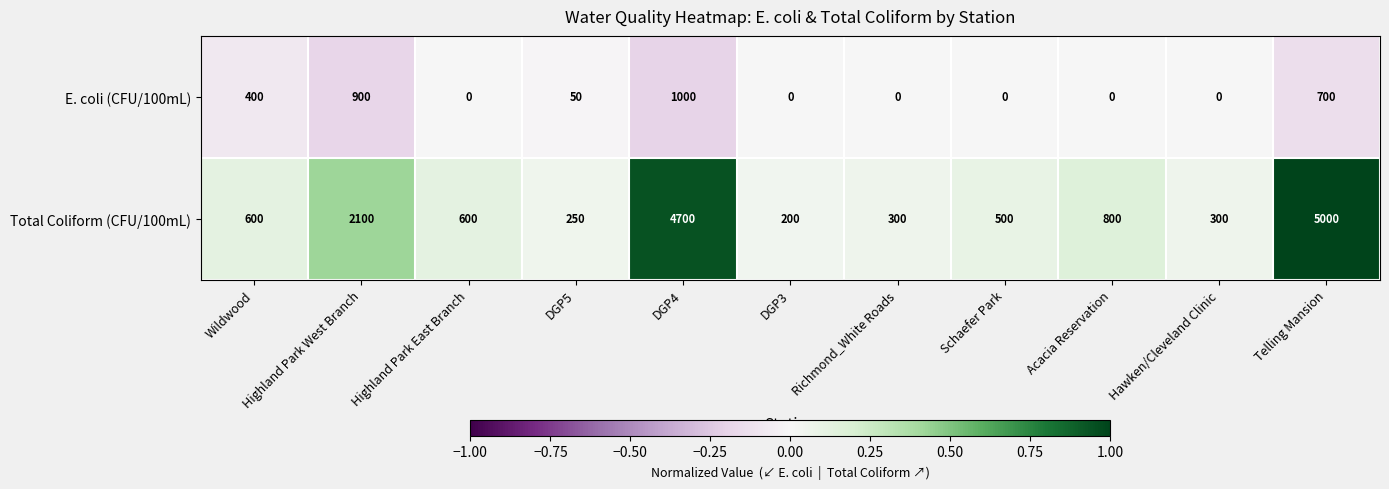

Is it true that E. coli (CFU/100mL) equals 89 at DGP5?

False